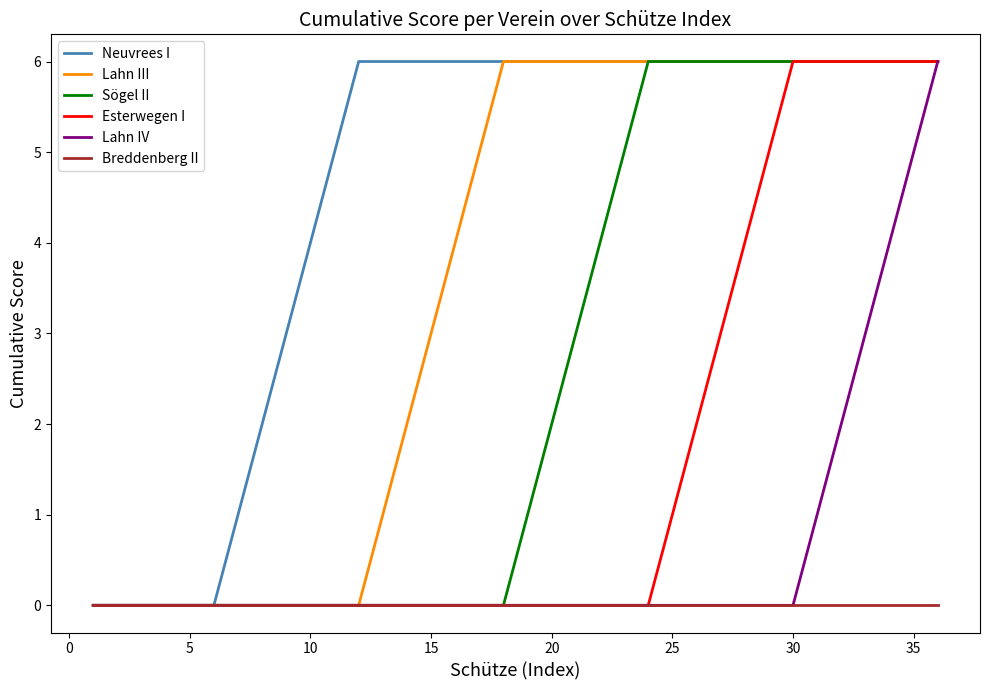

What is the highest value of the Neuvrees I series?

6